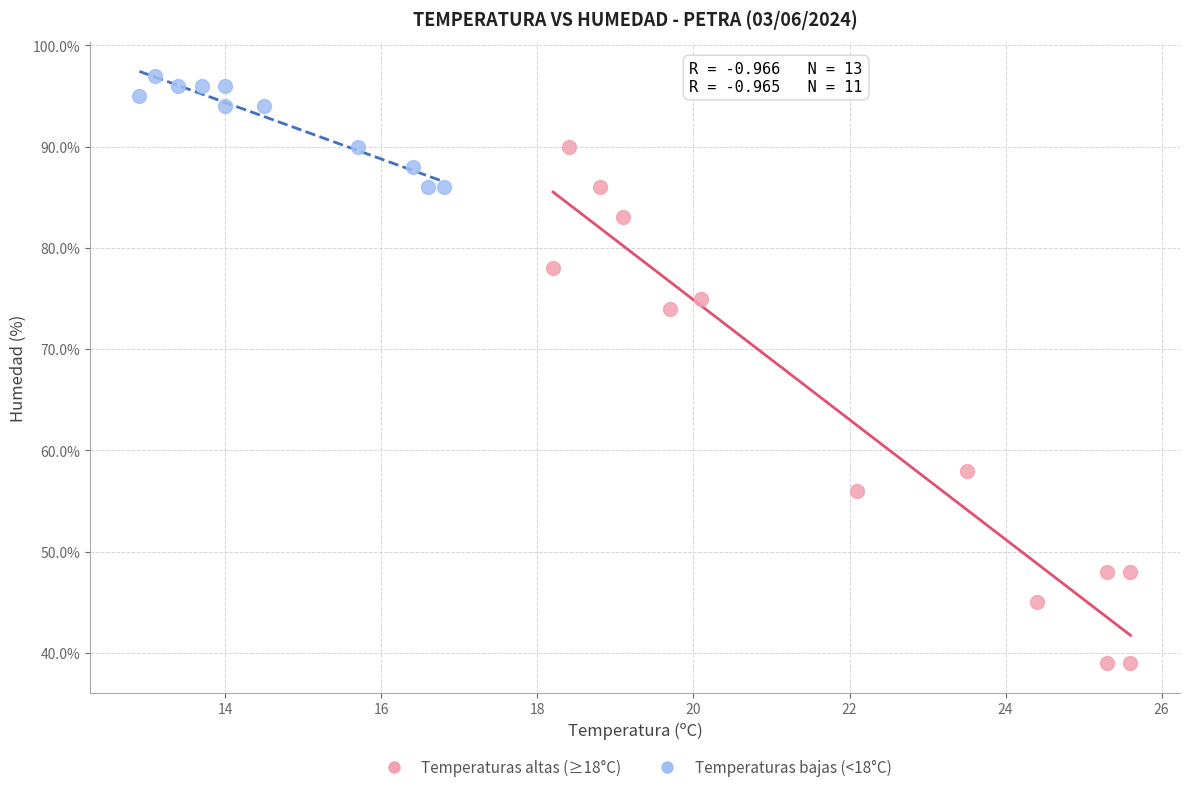

Which series reaches the minimum Y coordinate?

Temperaturas altas (≥18°C)